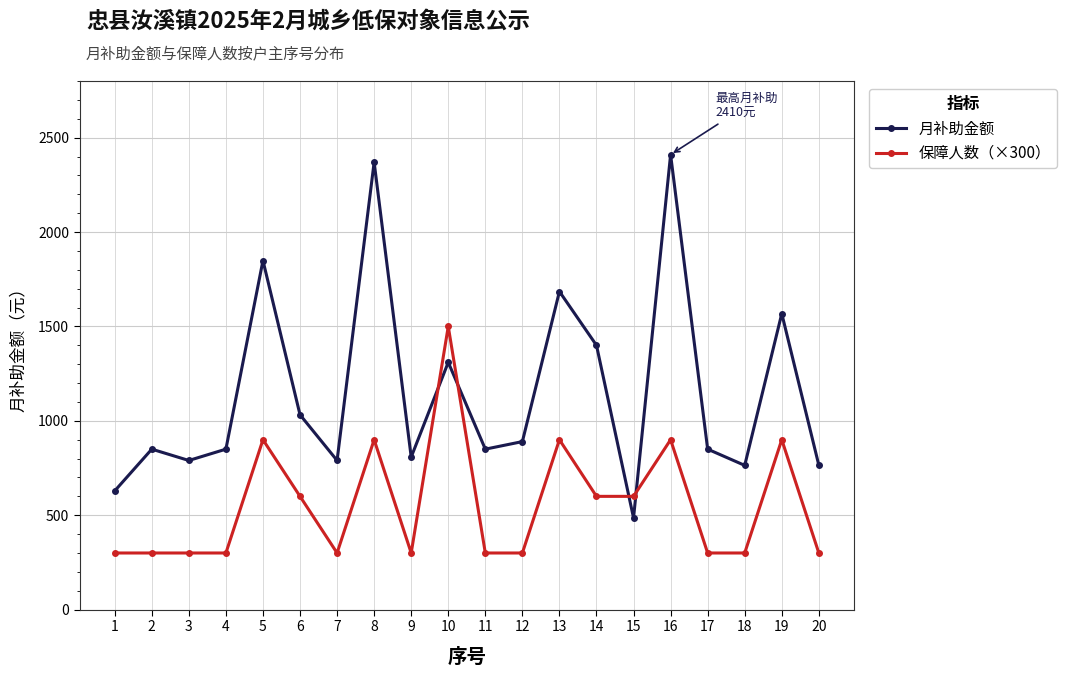

Is this an area chart (filled region under the line)?

No